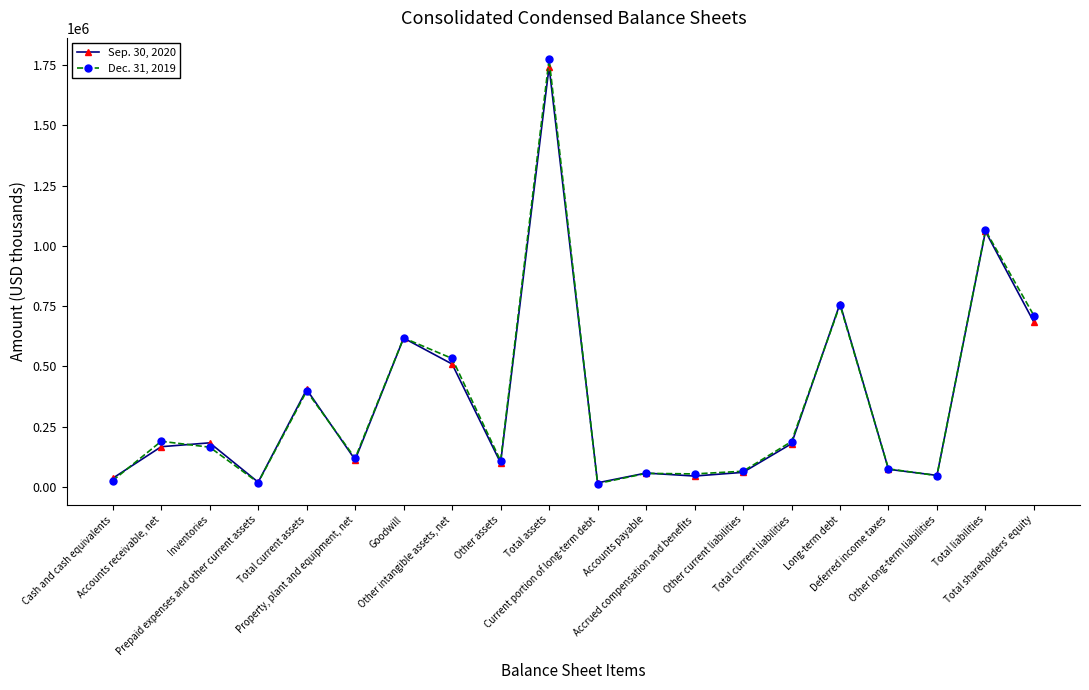

What is the label of the 6th point from the right?

Total current liabilities